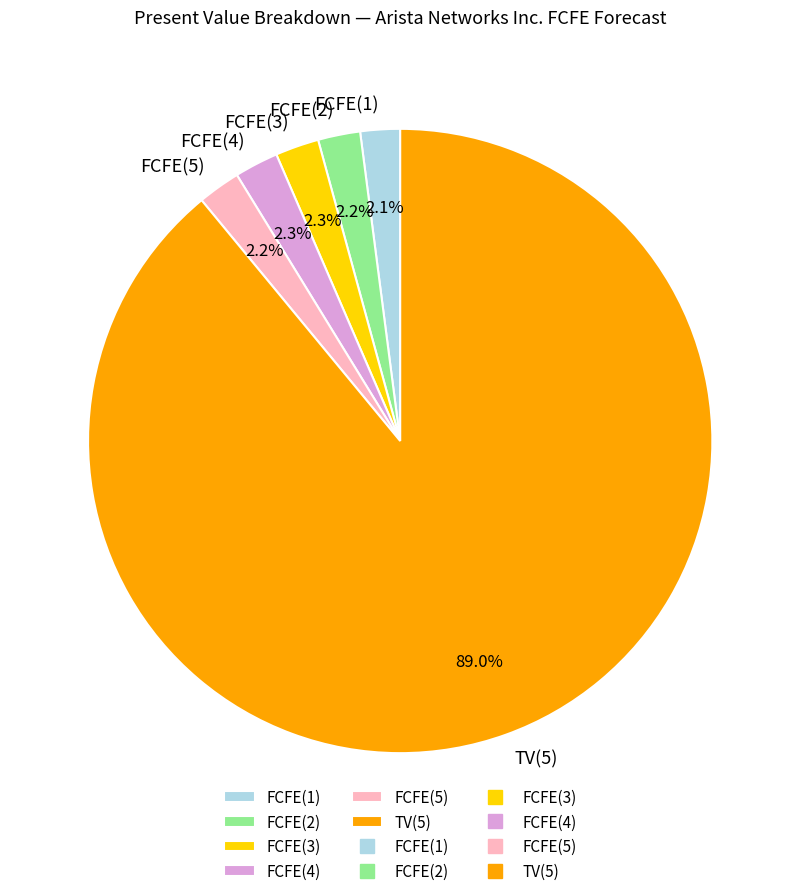

To the nearest percent, what is the average slice percentage?

17%